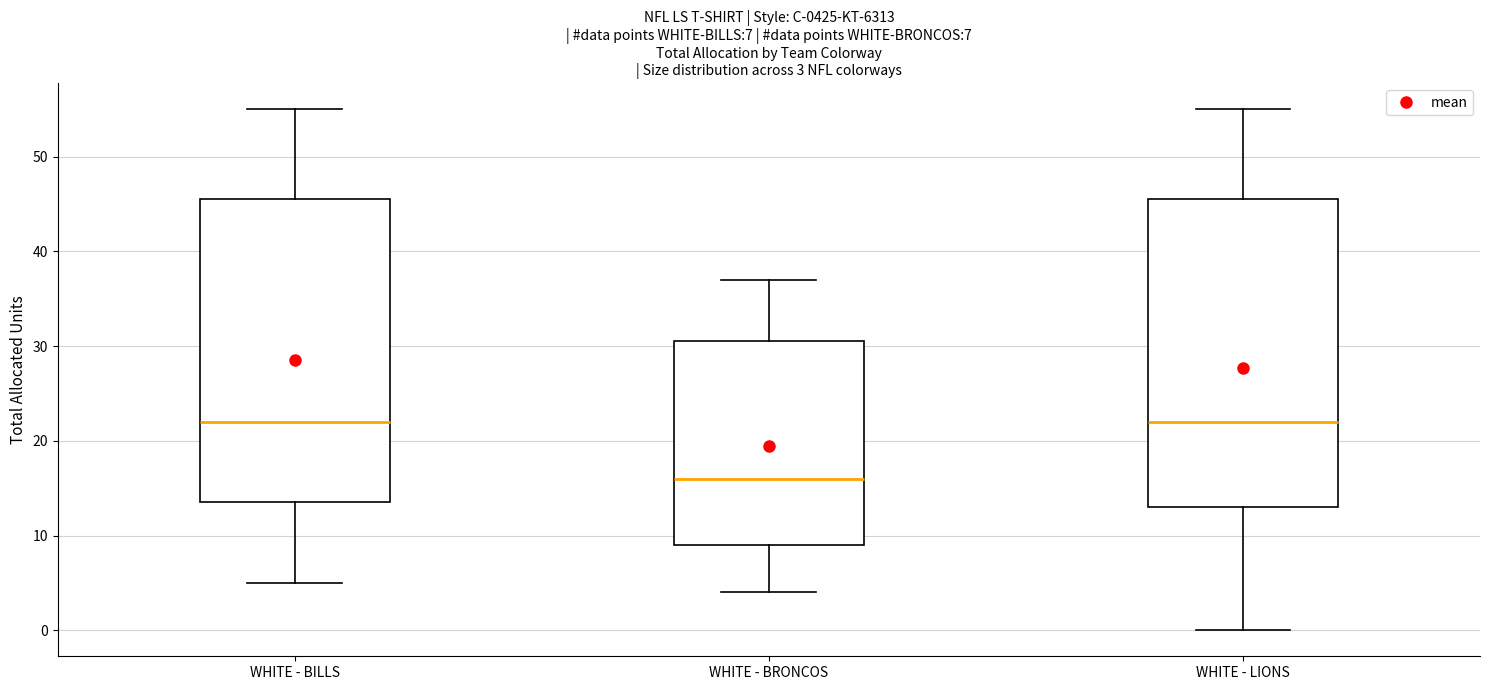

Which box has the lowest median line?

WHITE - BRONCOS